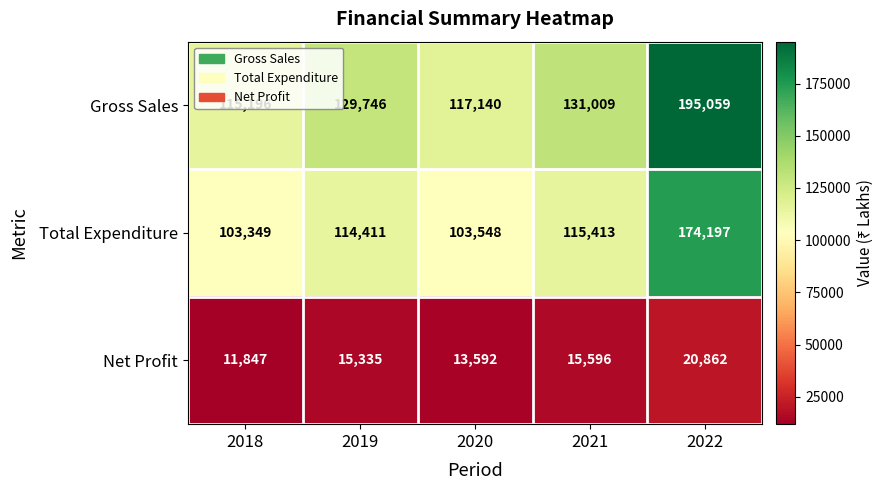

What is the sum of all Gross Sales values?

688150